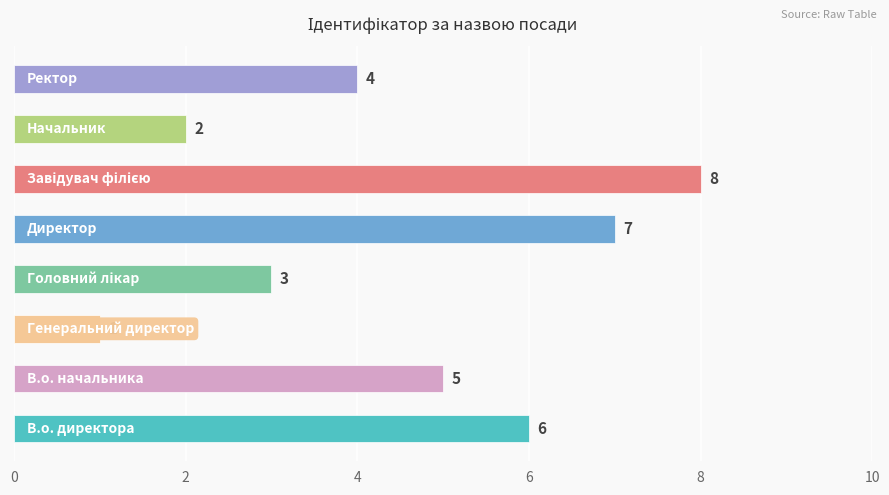

Reading top to bottom, list all the values displayed in this chart.

4	2	8	7	3	1	5	6